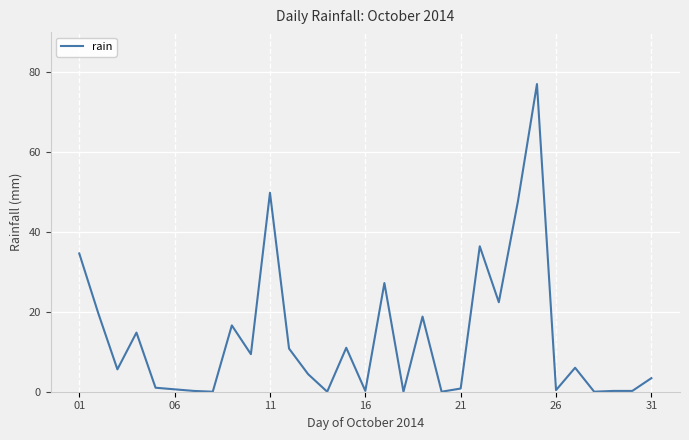

How many values exceed 5?

16